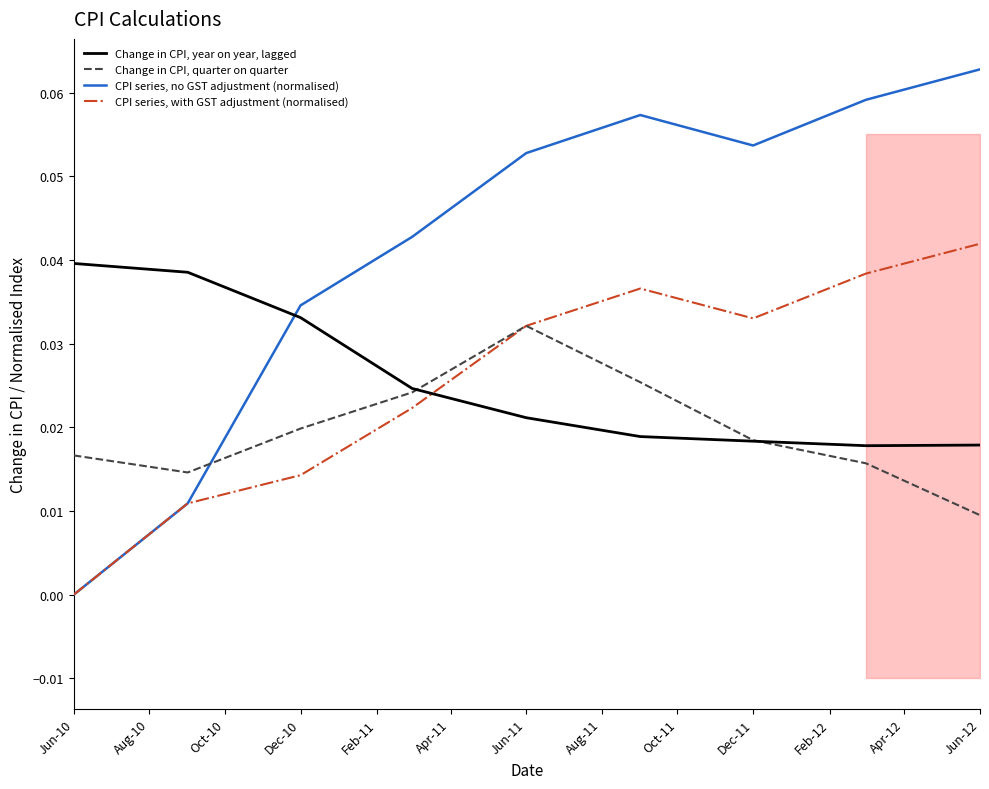

The CPI series, no GST adjustment (normalised) series shows 0.1 at Dec-10. True or false?

False